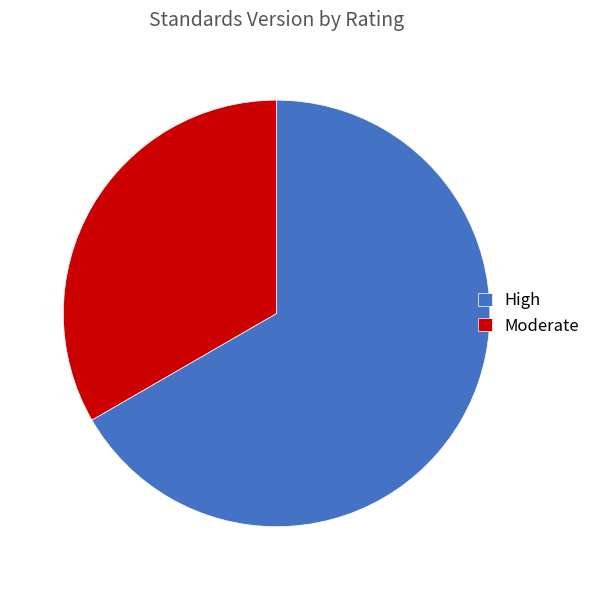

Which slice is the largest?

High